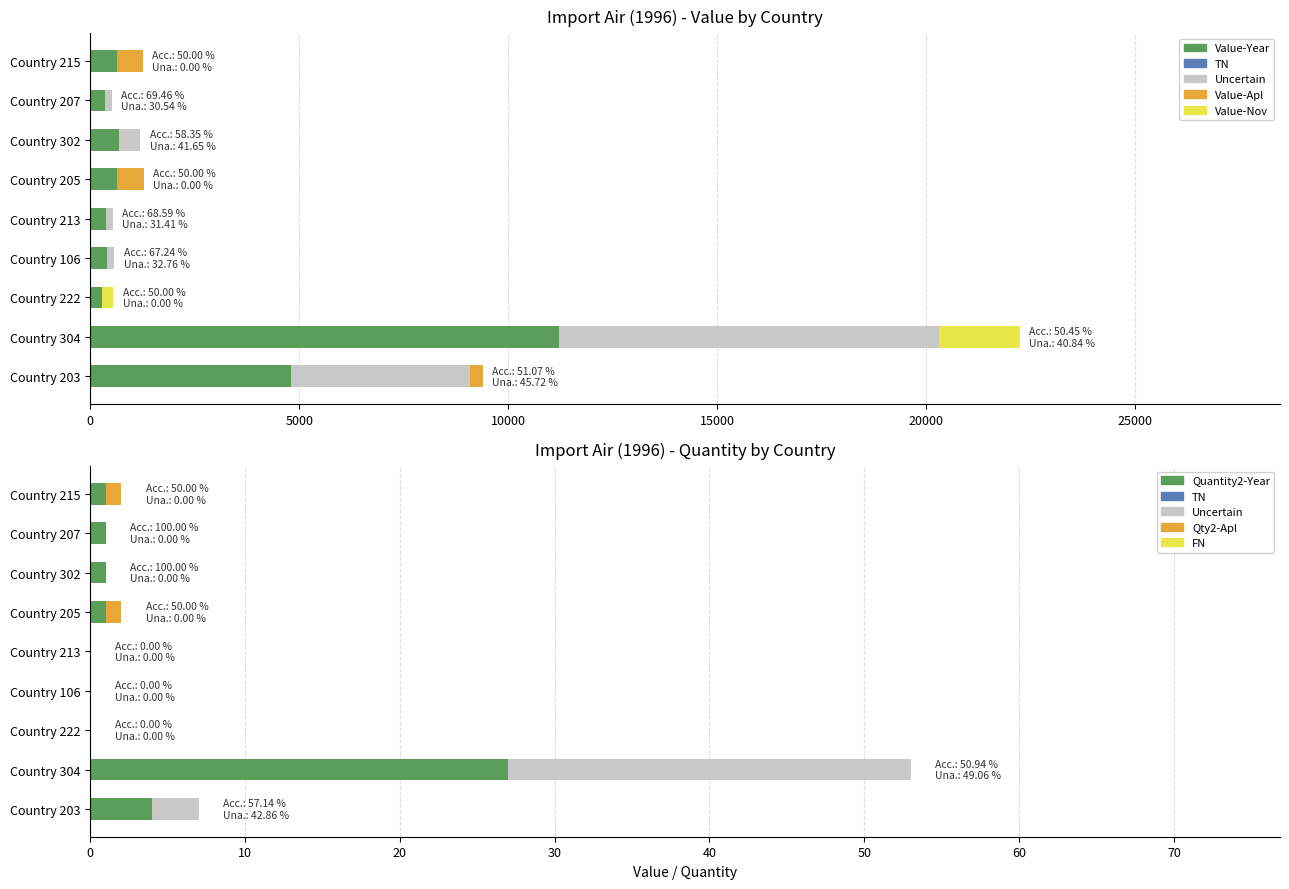

Which series has the largest total across all categories?

Value-Year